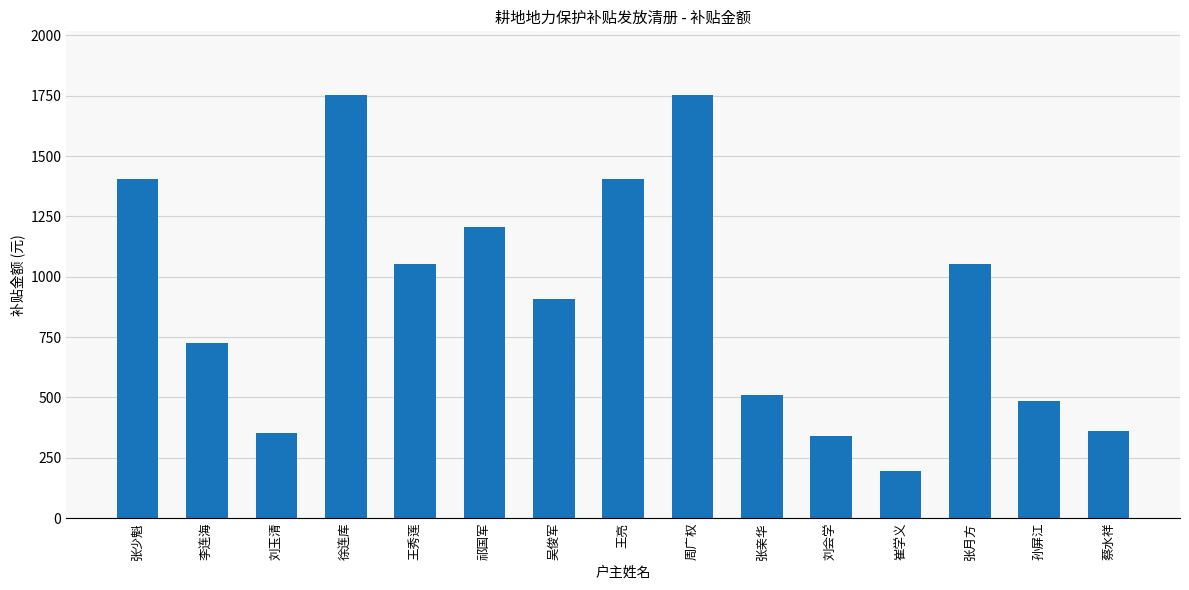

What is the change in value from 祁国军 to 孙屏江?

-722.0